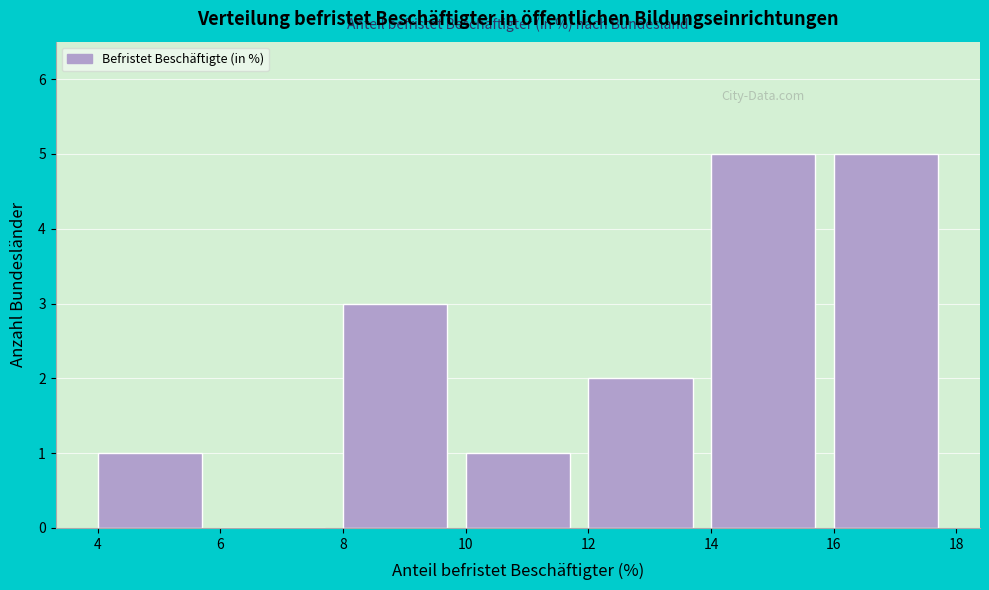

How tall is the bar that spans 14 to 16 on the x-axis? The values are not printed on the chart, so give them approximately, as read against the axis.

5